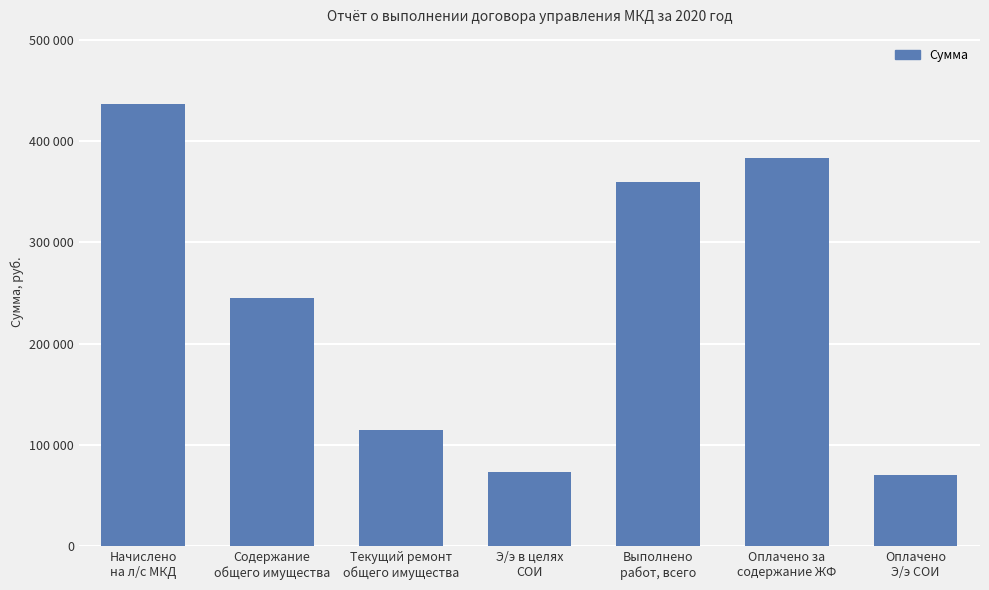

Does the chart contain any negative values?

No